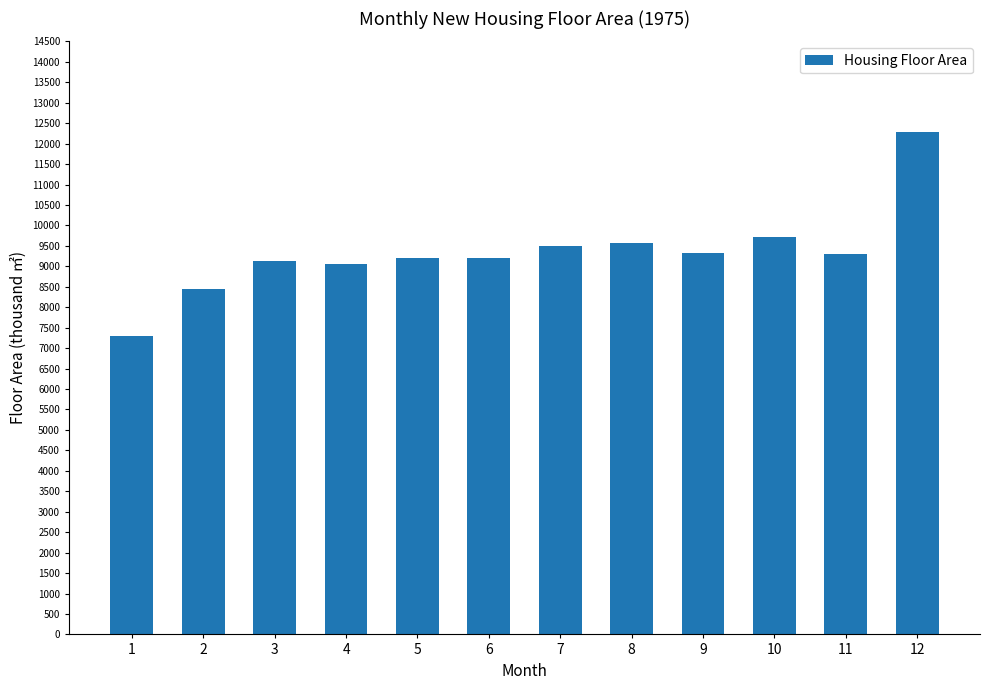

Is it true that the value at 3 is 4718?

False